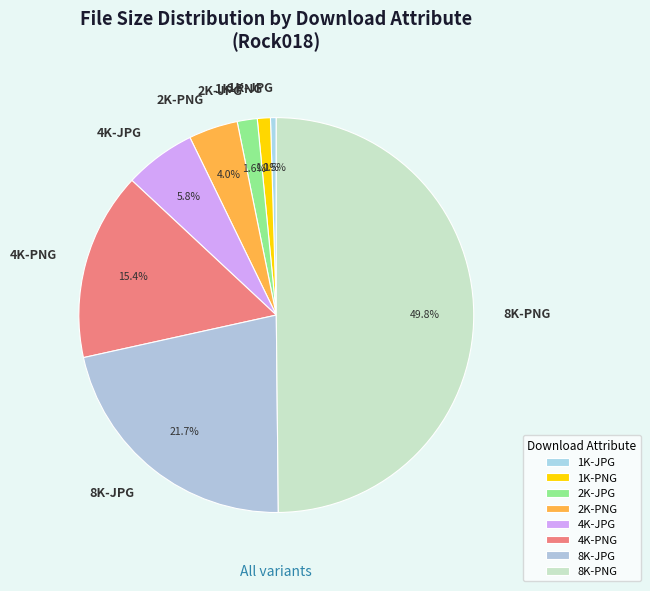

Count the number of slices in the pie.

8